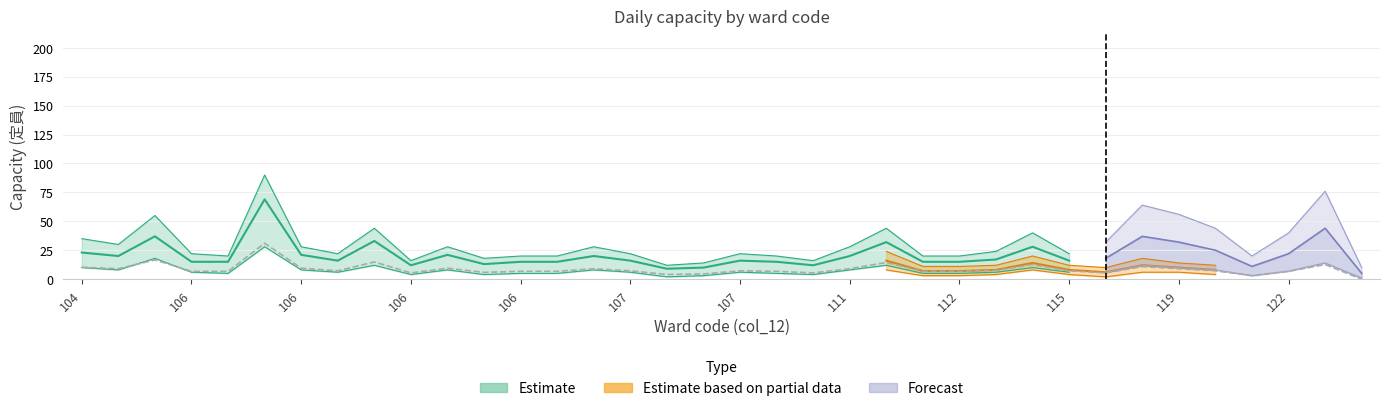

How many lines are shown in the chart?

3